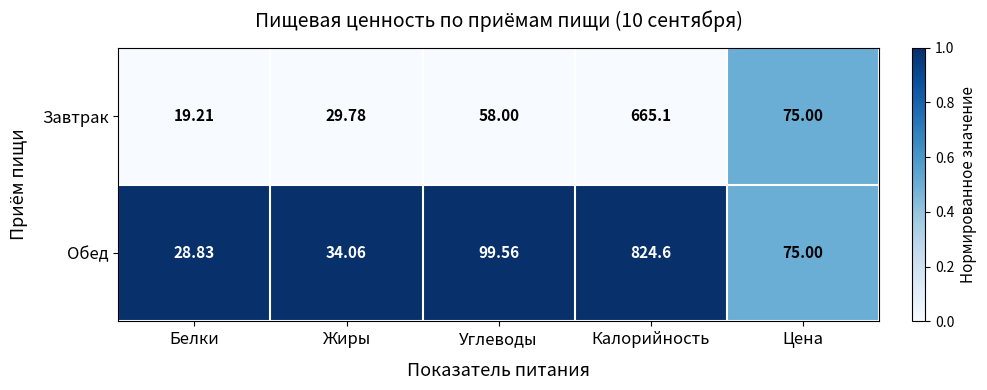

Rank the series by their maximum value, from highest to lowest.

Обед, Завтрак